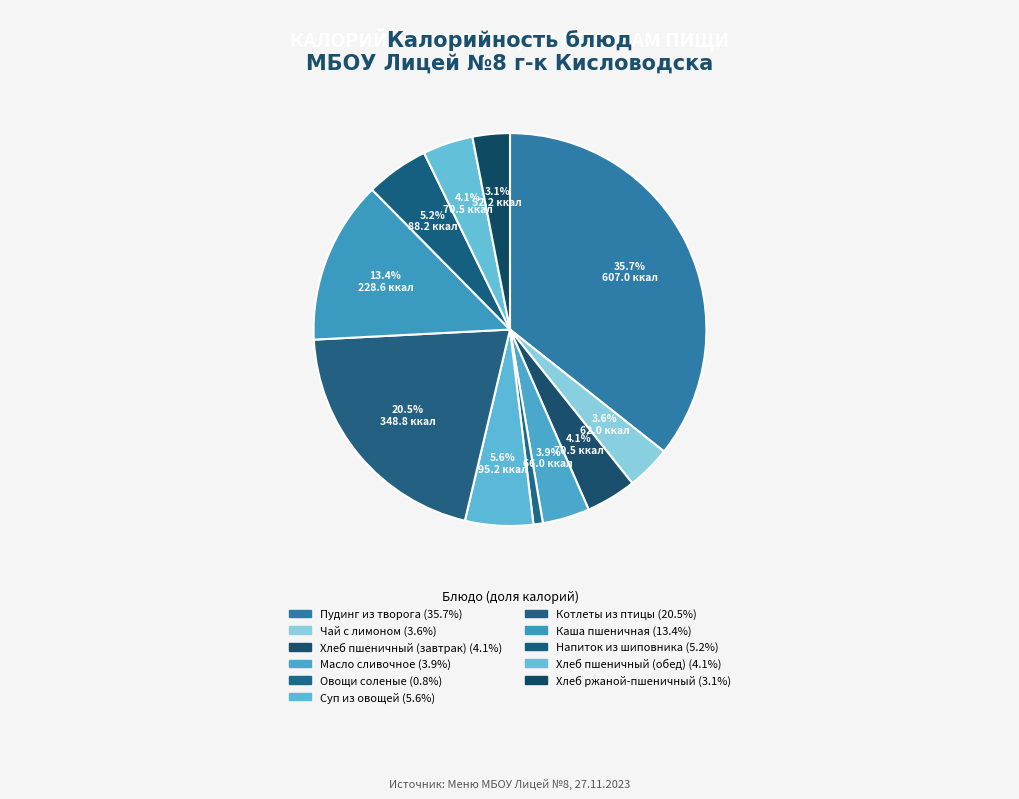

True or false: Каша пшеничная accounts for 13% of the total.

True